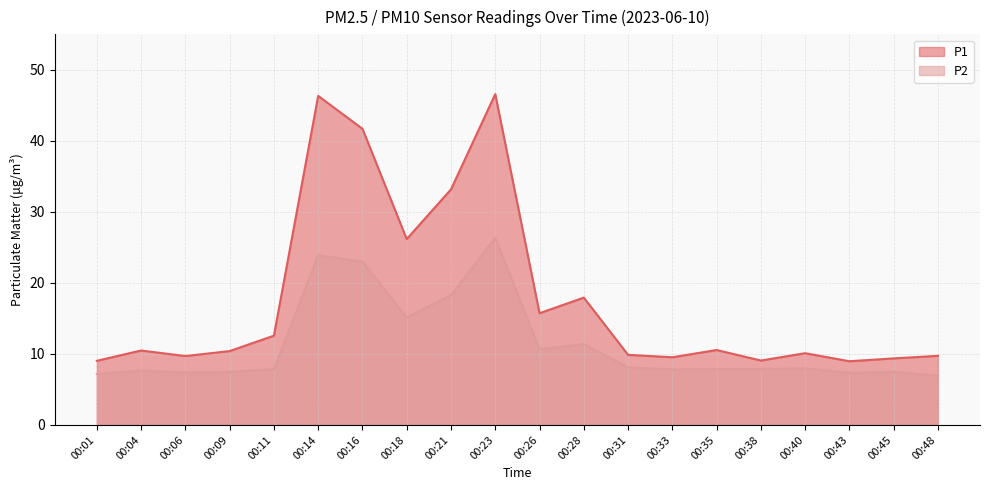

How many values in the P1 series exceed 10?

12